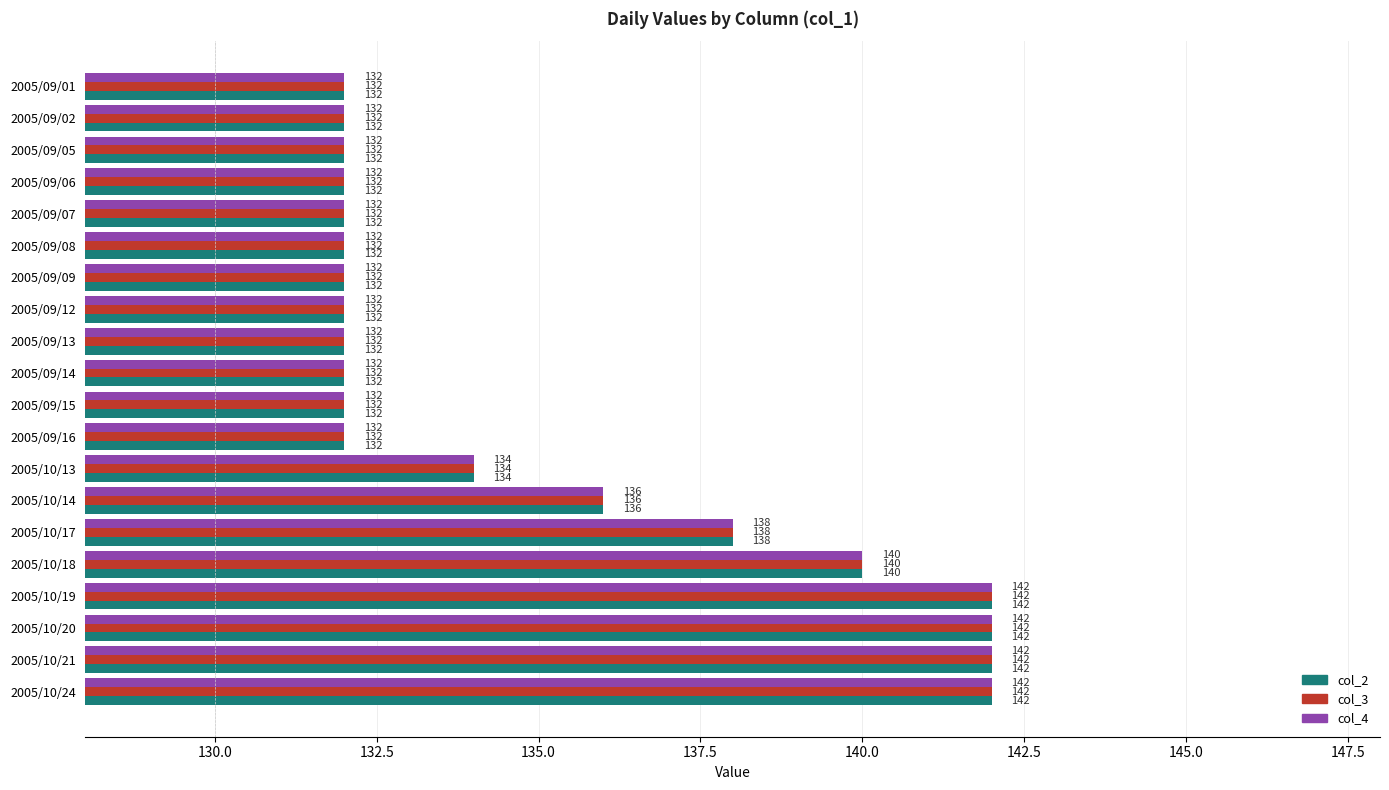

The col_4 series shows 92 at 2005/09/06. True or false?

False